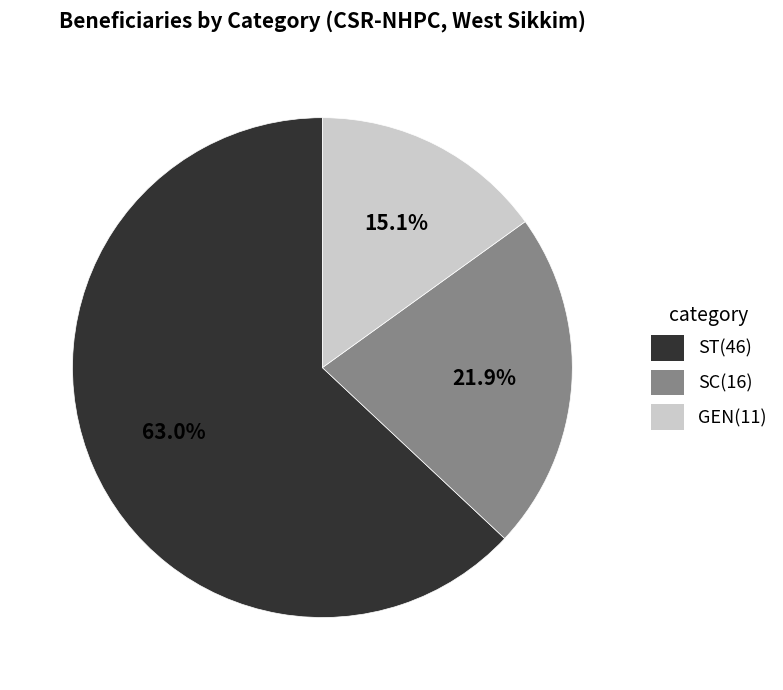

Approximately how many times larger is the value at SC compared to GEN?

1.5